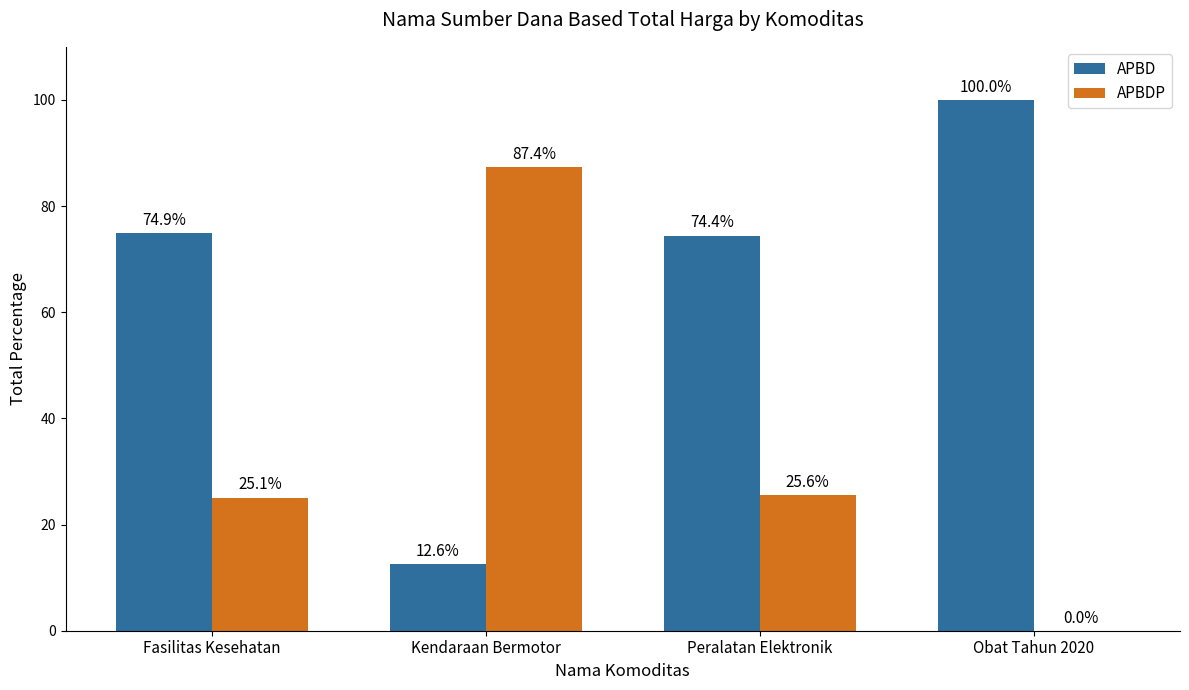

What is the maximum value shown in the chart?

100.0